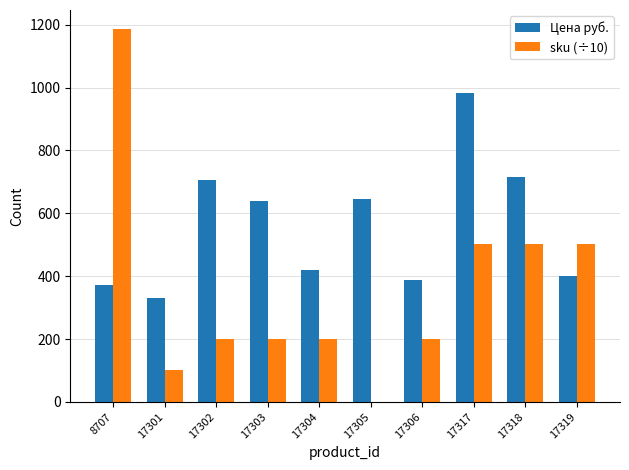

What are all the series names shown in the legend?

Цена руб., sku (÷10)